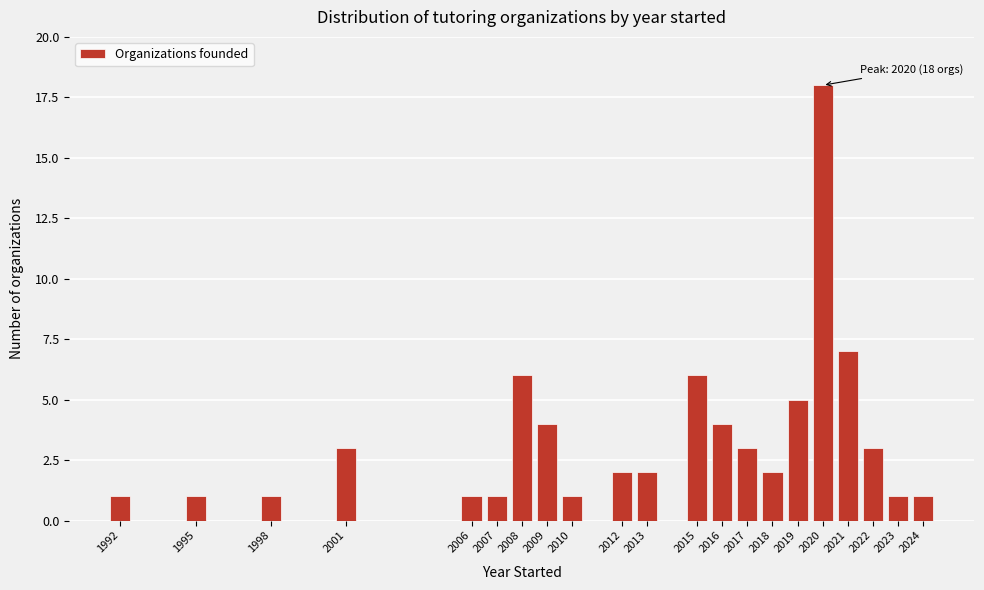

Reading right to left, what are all the values shown in this chart?

1	1	3	7	18	5	2	3	4	6	2	2	1	4	6	1	1	3	1	1	1